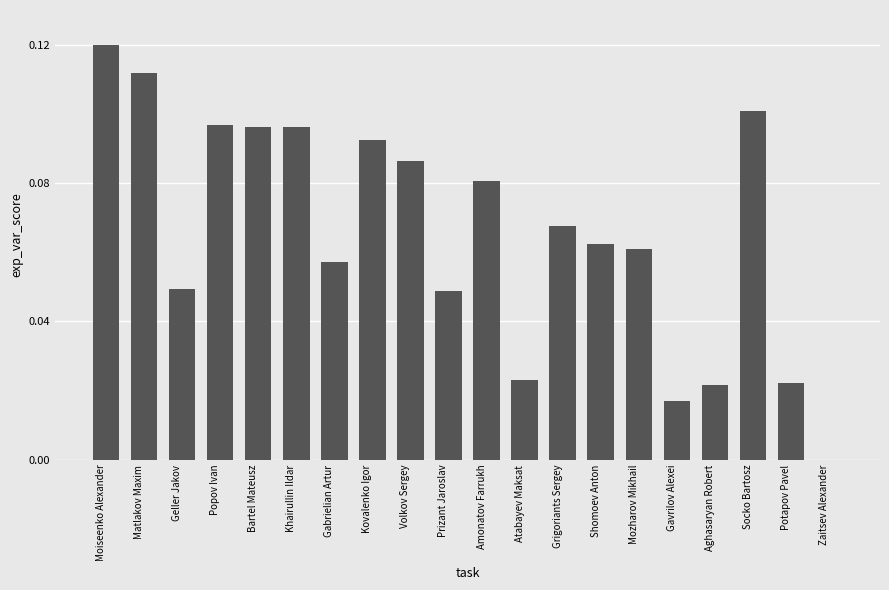

What is the sum of all values?

1.3